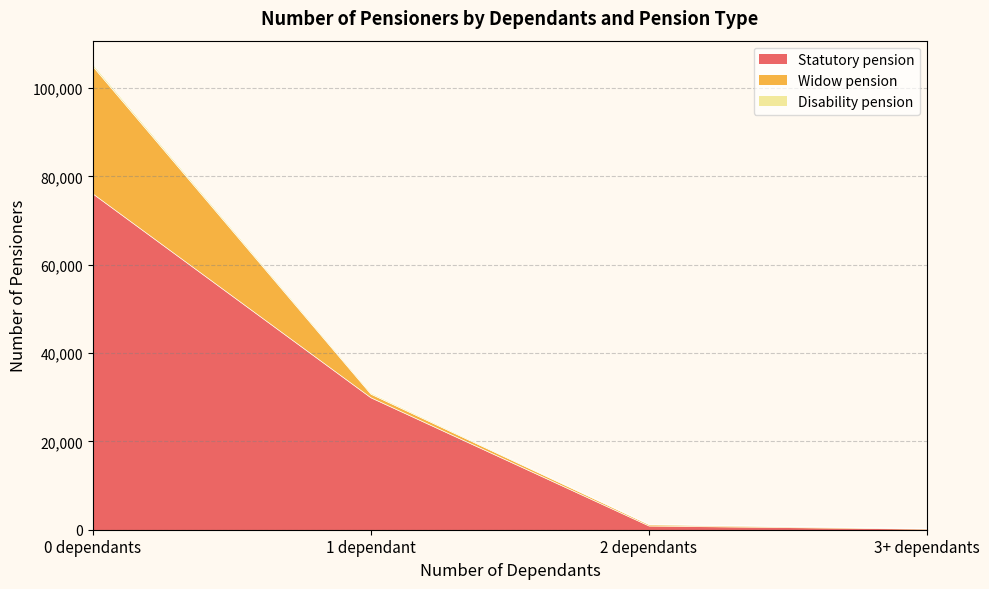

What are all the series names shown in the legend?

Statutory pension, Widow pension, Disability pension